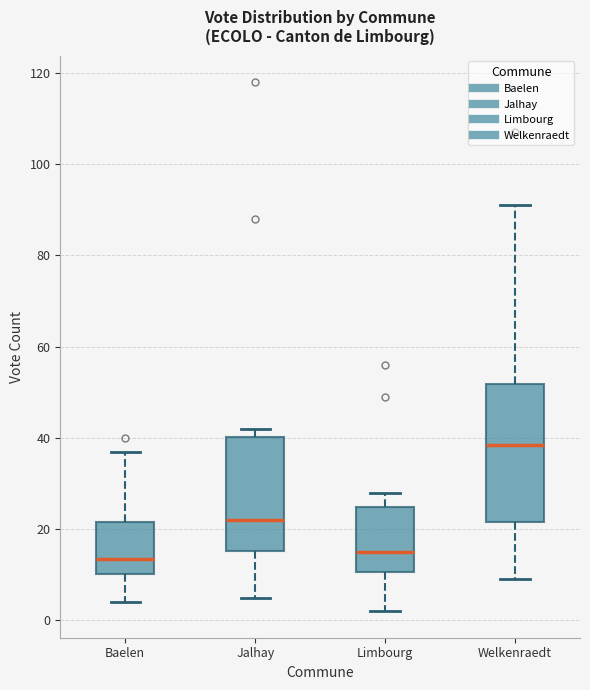

Reading left to right, transcribe this box plot: for each box, give where its median line is, the range the box spans, and where its two whiskers end, as read against the y-axis. The values are not printed on the chart, so give them approximately, as read against the axis.

Baelen: median 14, box 10 to 22, whiskers 4 to 38
Jalhay: median 22, box 16 to 40, whiskers 6 to 42
Limbourg: median 16, box 10 to 24, whiskers 2 to 28
Welkenraedt: median 38, box 22 to 52, whiskers 10 to 92